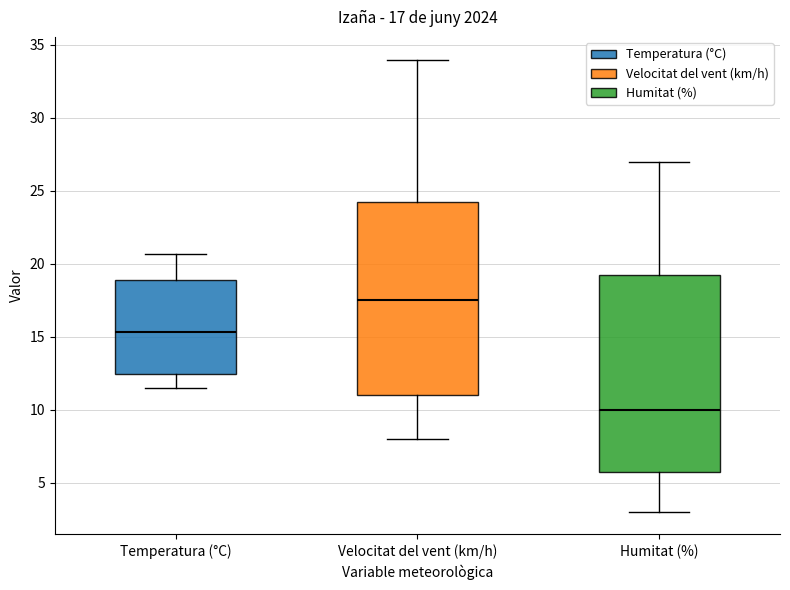

Which box has the highest median line?

Velocitat del vent (km/h)